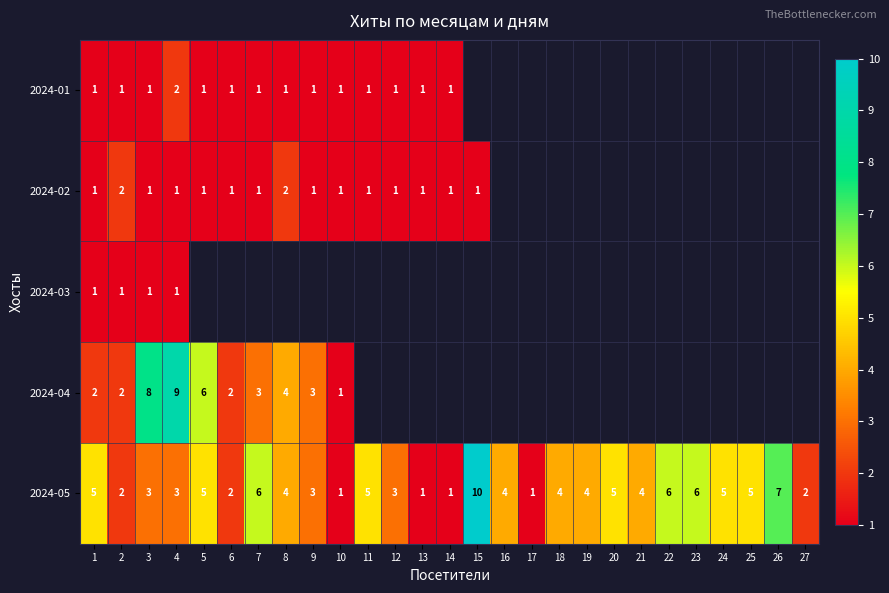

At how many categories does at least one series exceed 3?

18